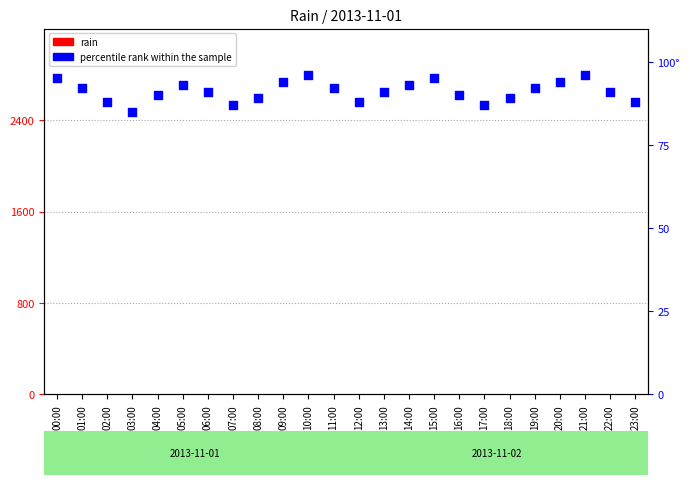

Which series reaches the minimum Y coordinate?

rain